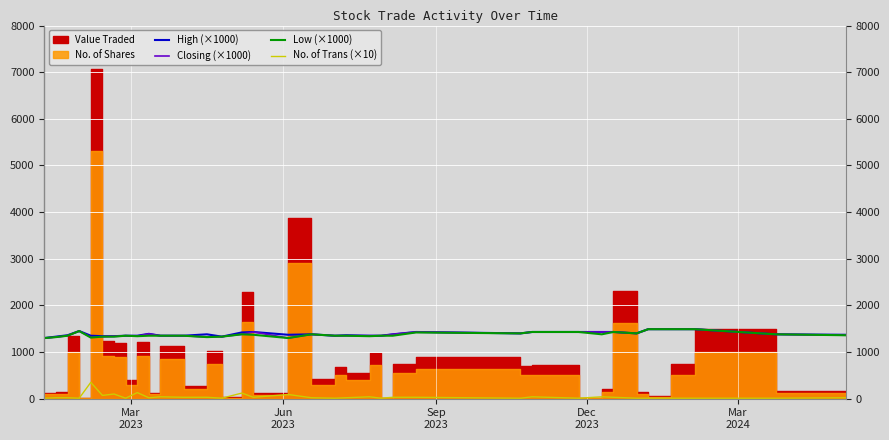

How many lines are shown in the chart?

4